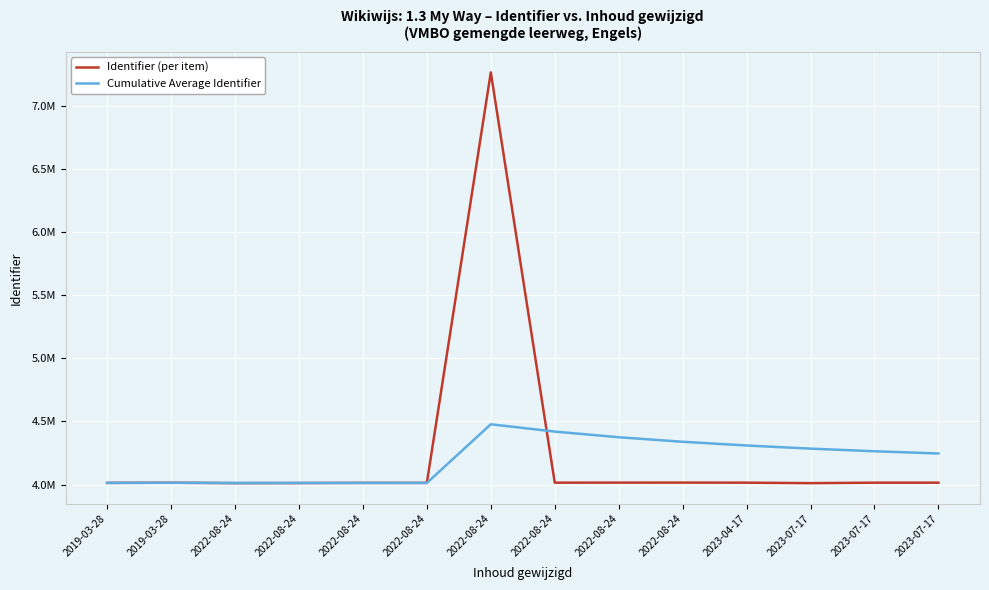

What is the sum of the Cumulative Average Identifier values at 2023-04-17 and 2022-08-24?

8648148.4